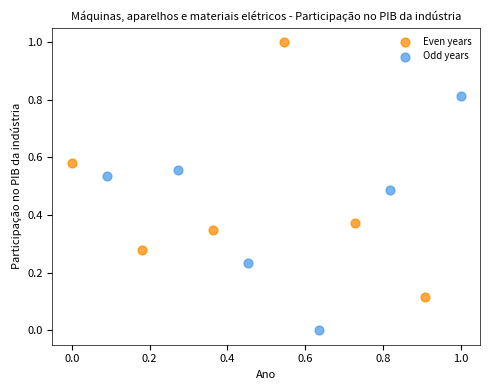

Which series has the widest spread of Y values?

Even years